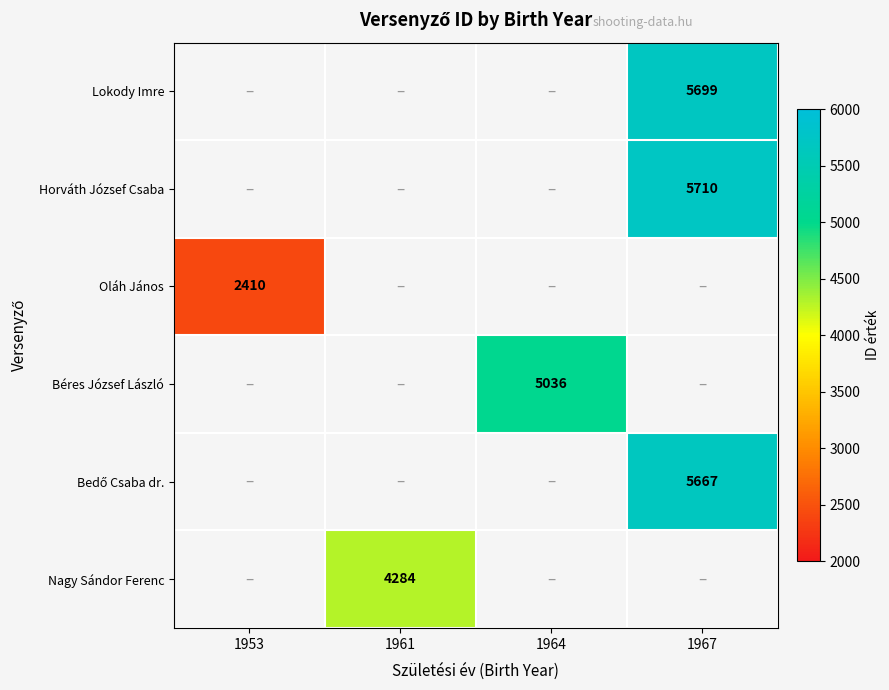

Is it true that Béres József László equals 5036 at 1964?

True